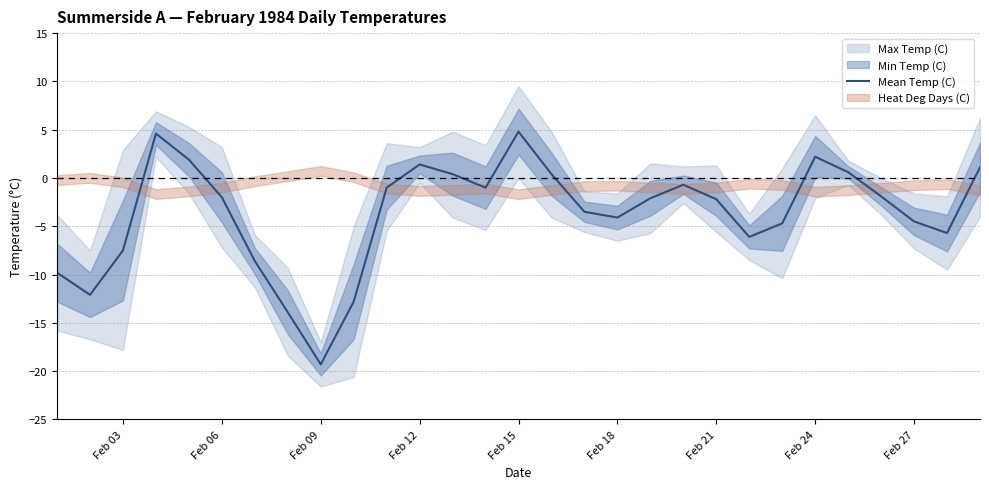

How many points are lower than both their immediate neighbors (excluding endpoints)?

6